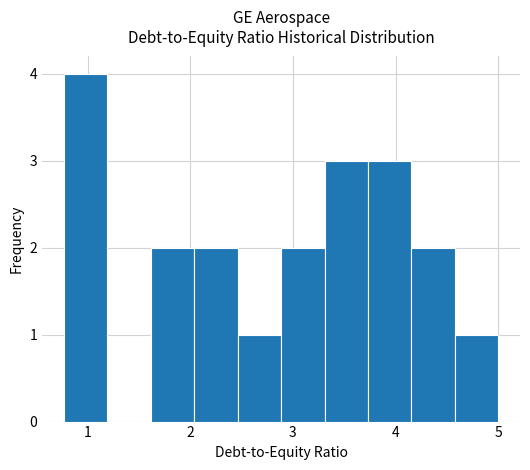

Over which range of the x-axis is the bar tallest?

0.8 to 1.2